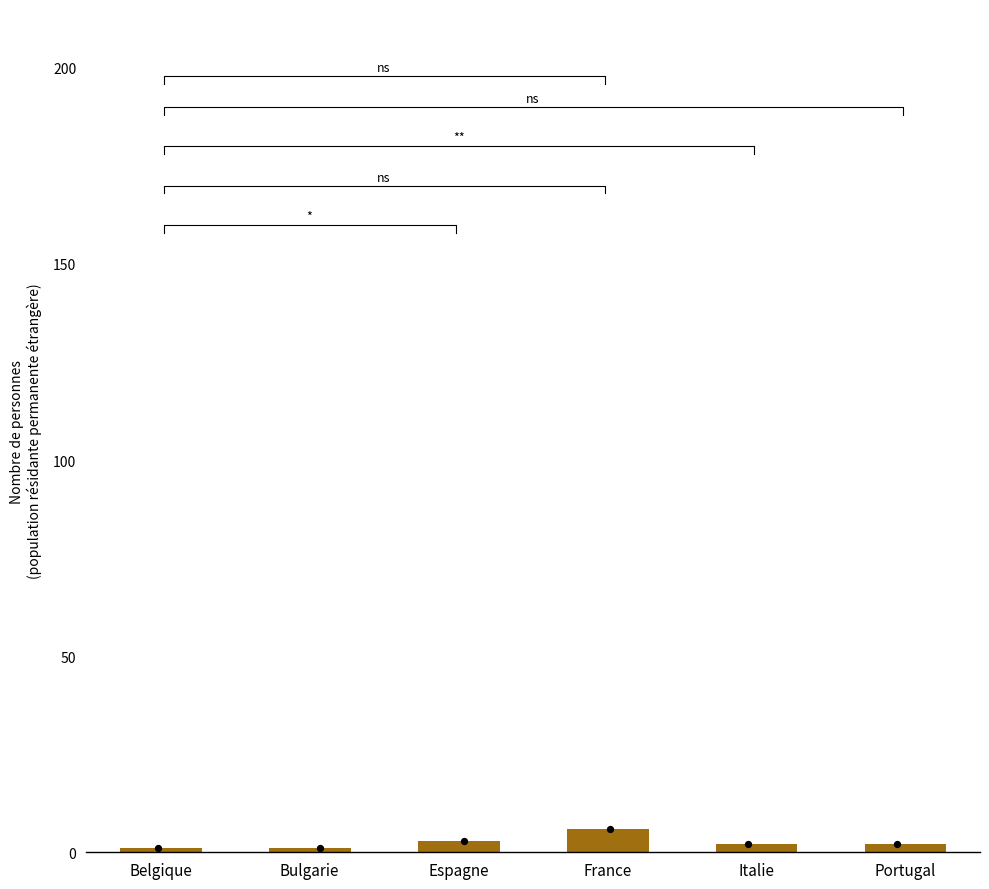

Which has a higher value, Espagne or Italie?

Espagne